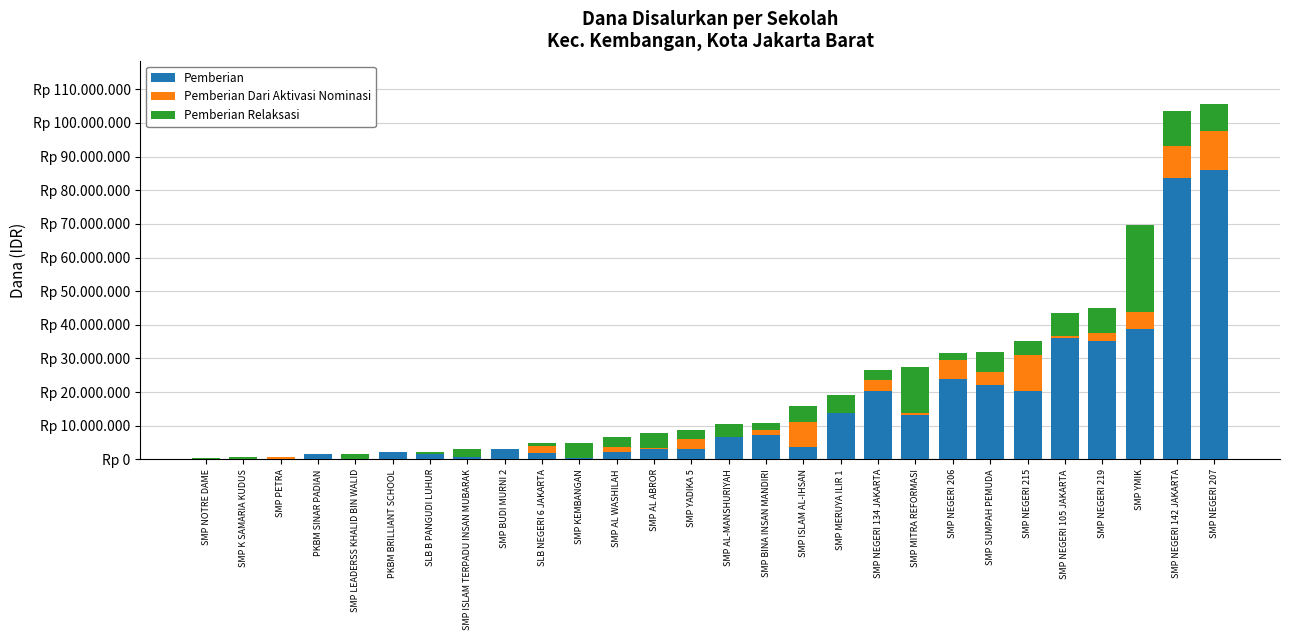

What are all the series names shown in the legend?

Pemberian, Pemberian Dari Aktivasi Nominasi, Pemberian Relaksasi